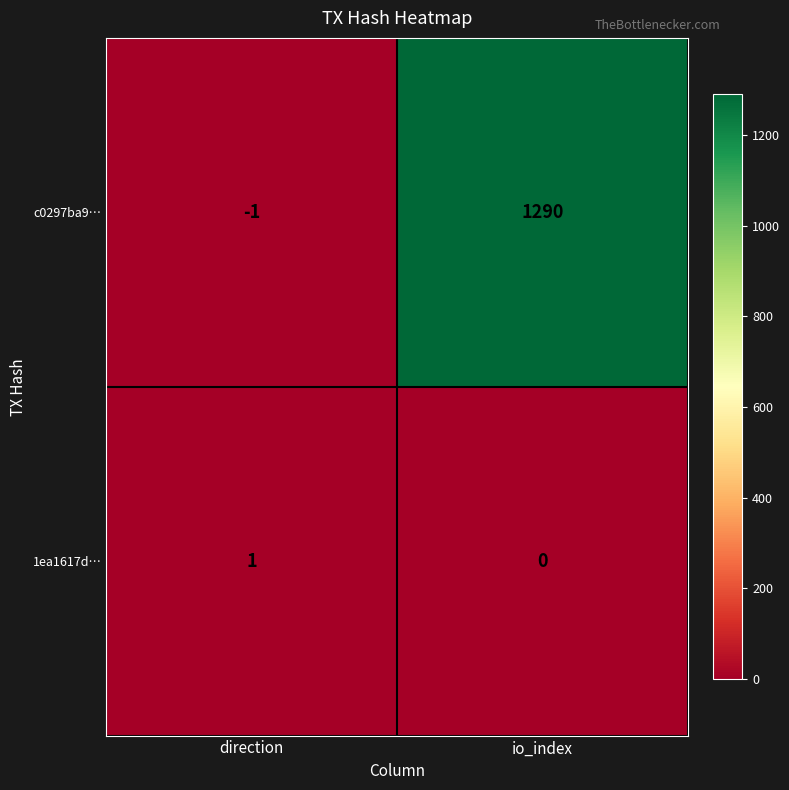

What is the difference between the c0297ba9… values at io_index and direction?

1291